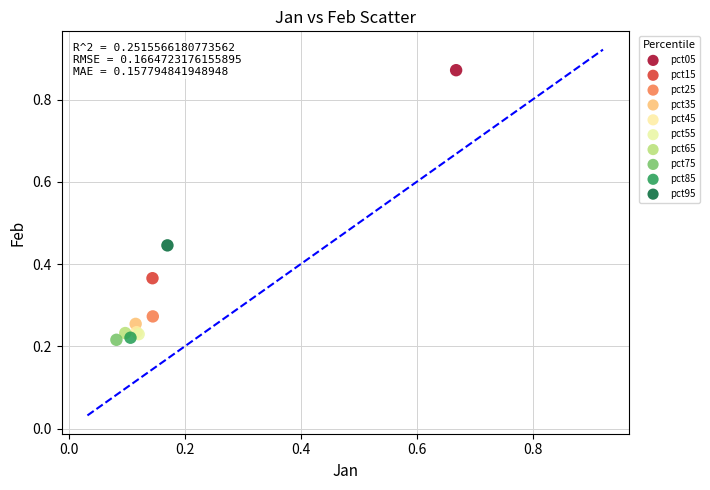

Which series reaches the maximum Y coordinate?

pct05